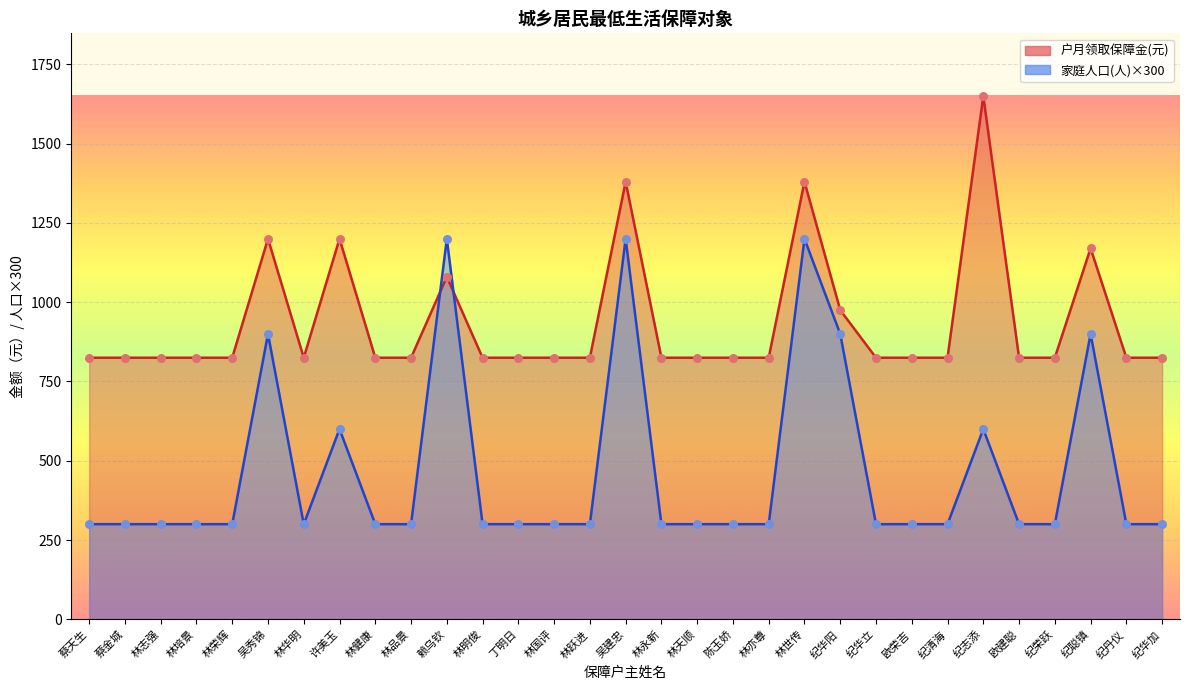

Which series has the widest spread of Y values?

家庭人口(人)